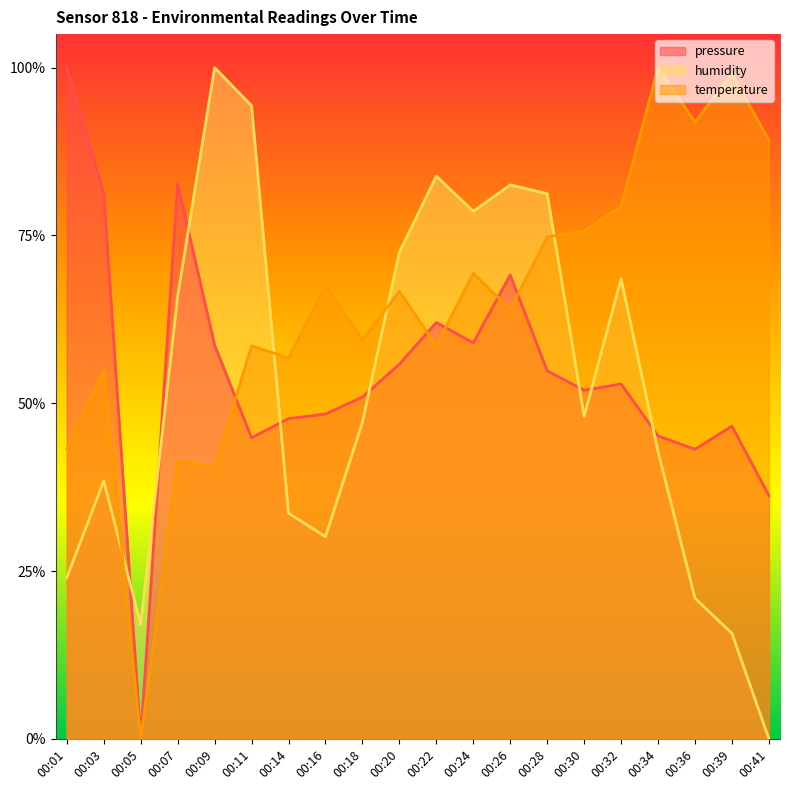

How many interior local valleys does the humidity series have?

4